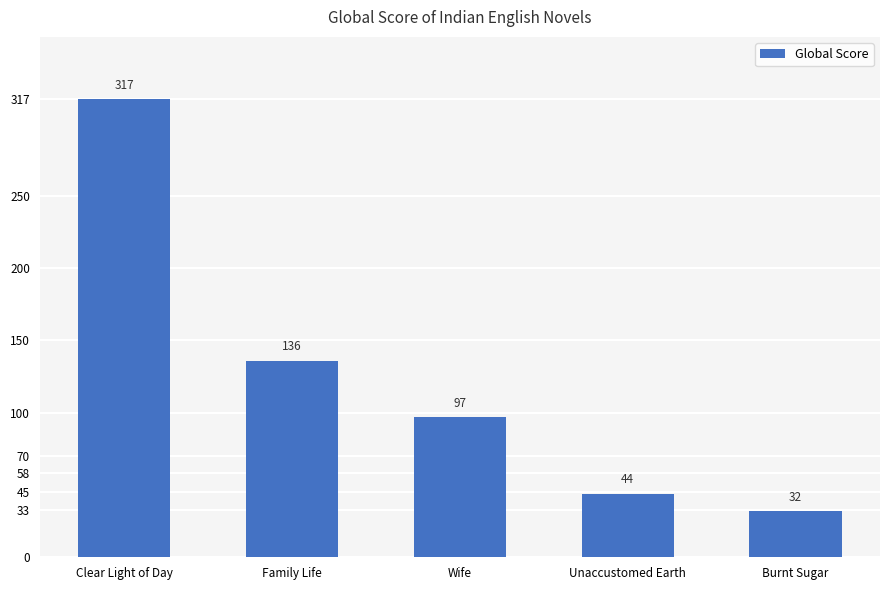

List the labels in order of value, largest first.

Clear Light of Day, Family Life, Wife, Unaccustomed Earth, Burnt Sugar